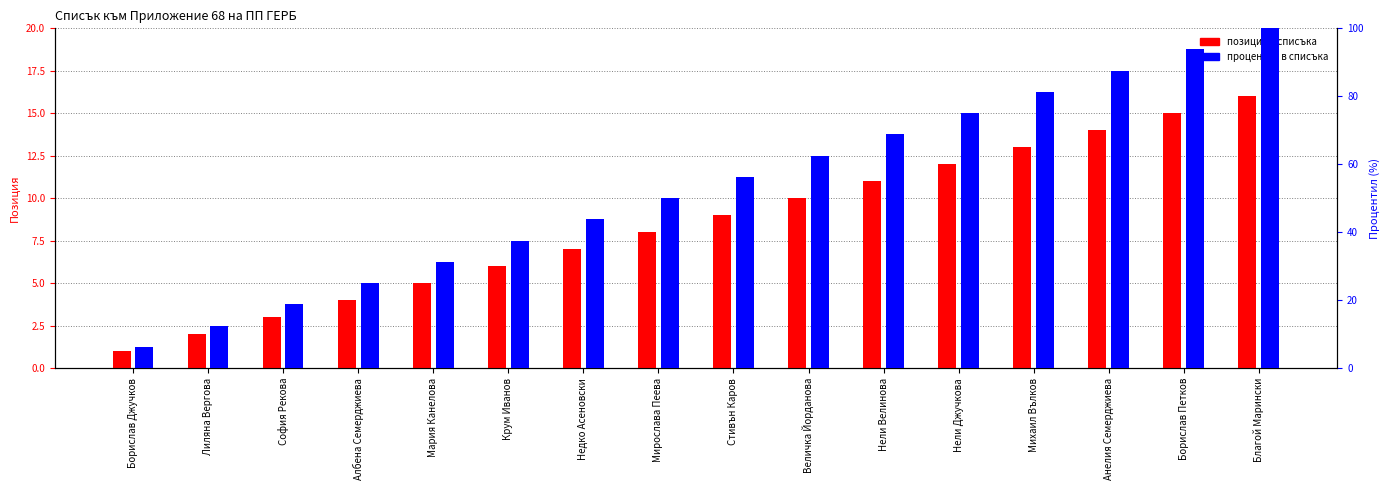

What is the average value of the position in list series?

8.5